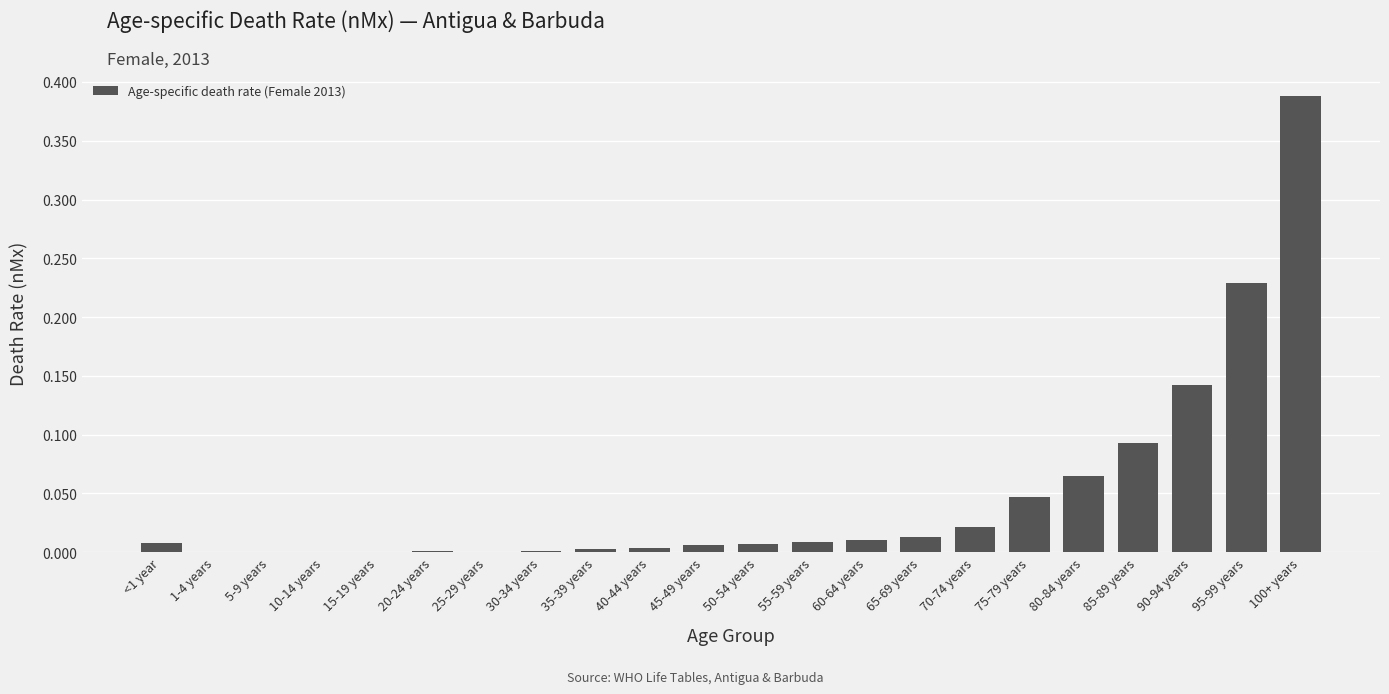

Does the chart contain stacked bars?

No